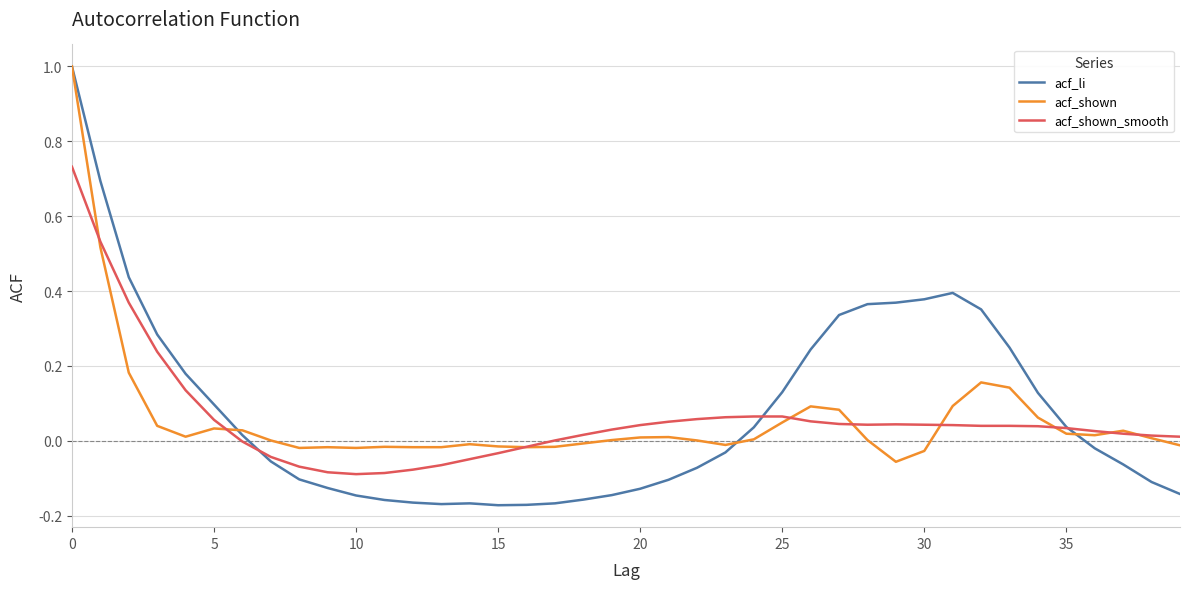

How many intersections are there between acf_shown_smooth and acf_li?

3